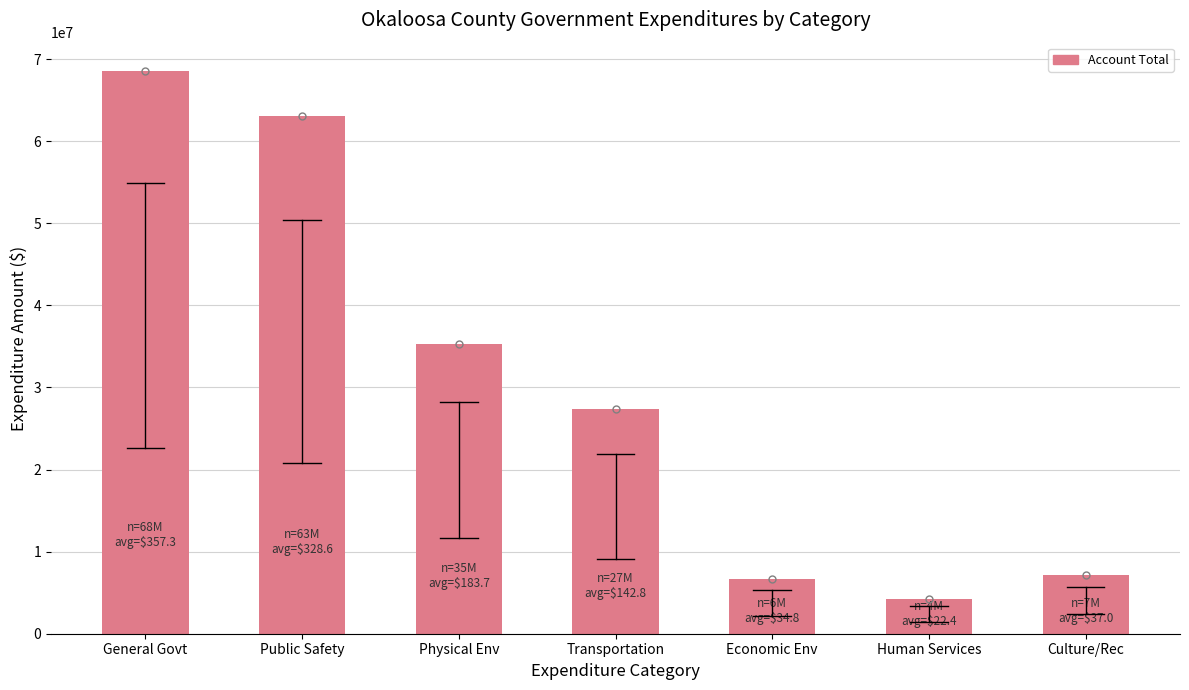

Count the number of data series in this chart.

1